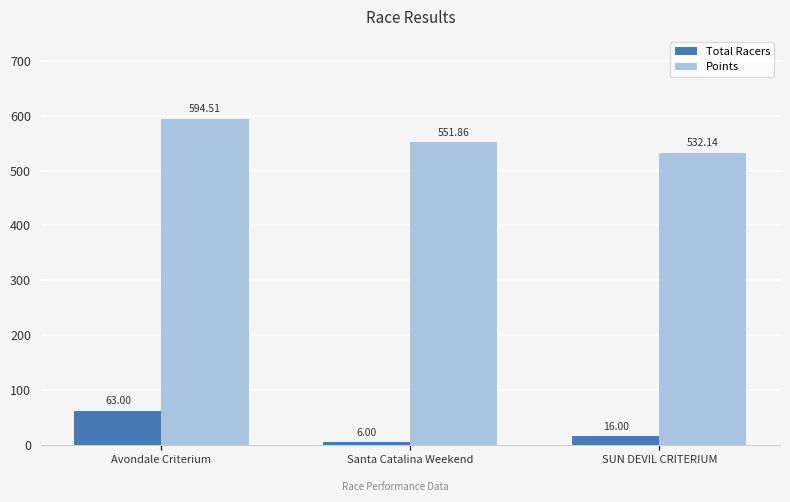

Count the Total Racers values in the range 6 to 63.

3